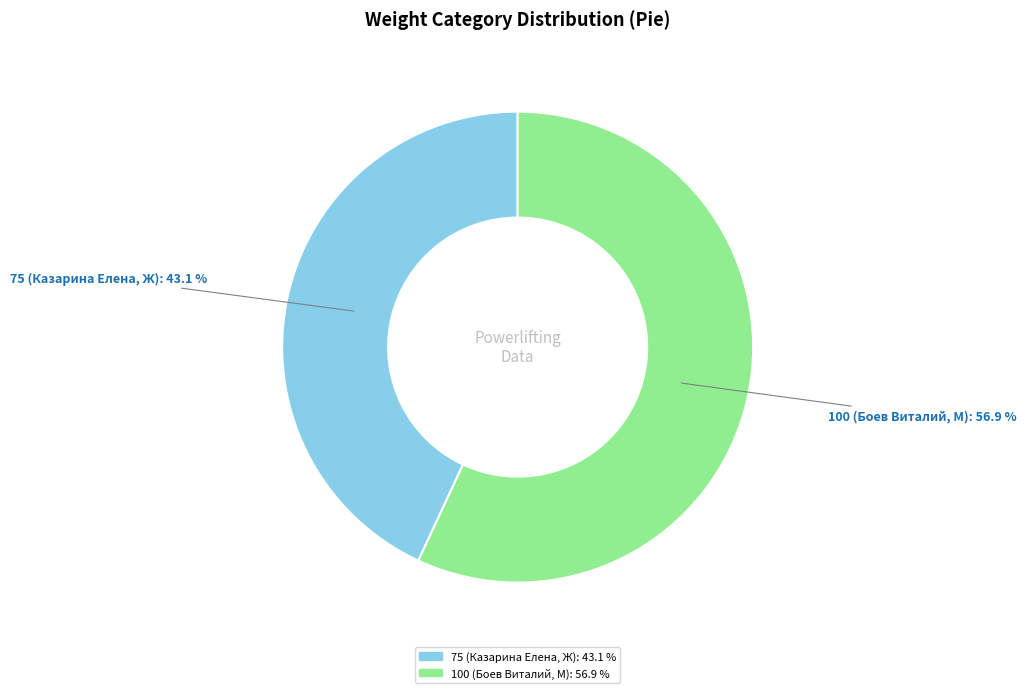

What is the total percentage of 100 (Боев Виталий, М) and 75 (Казарина Елена, Ж)?

100.0%